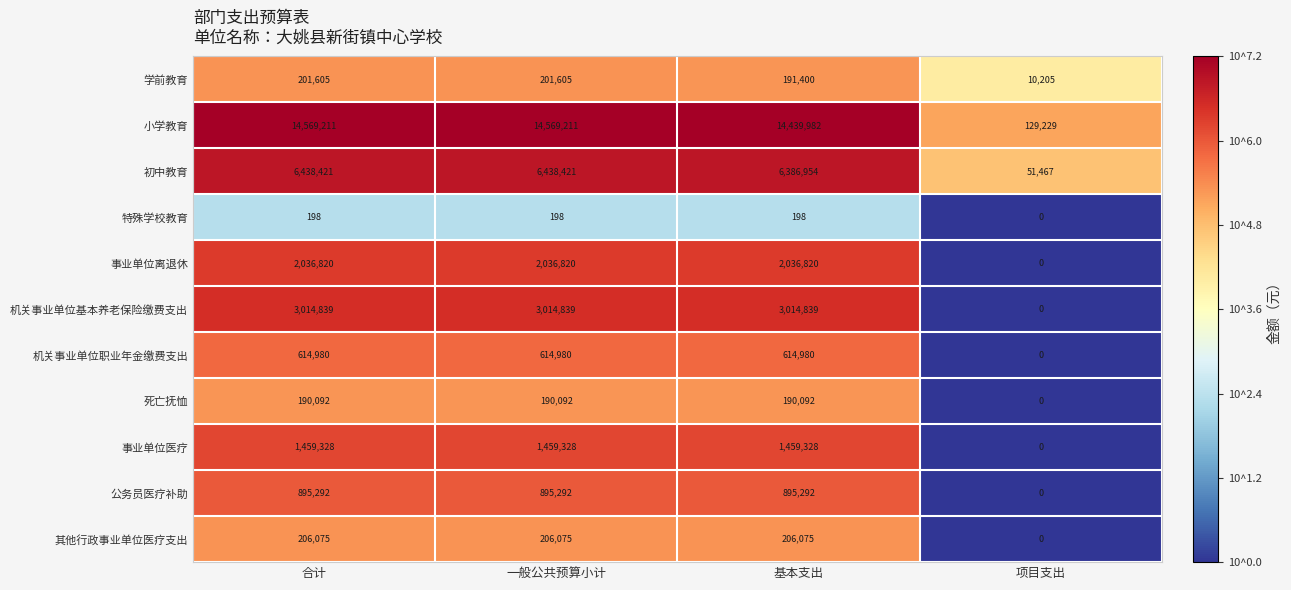

What is the spread (max minus min) of values at 基本支出?

14439784